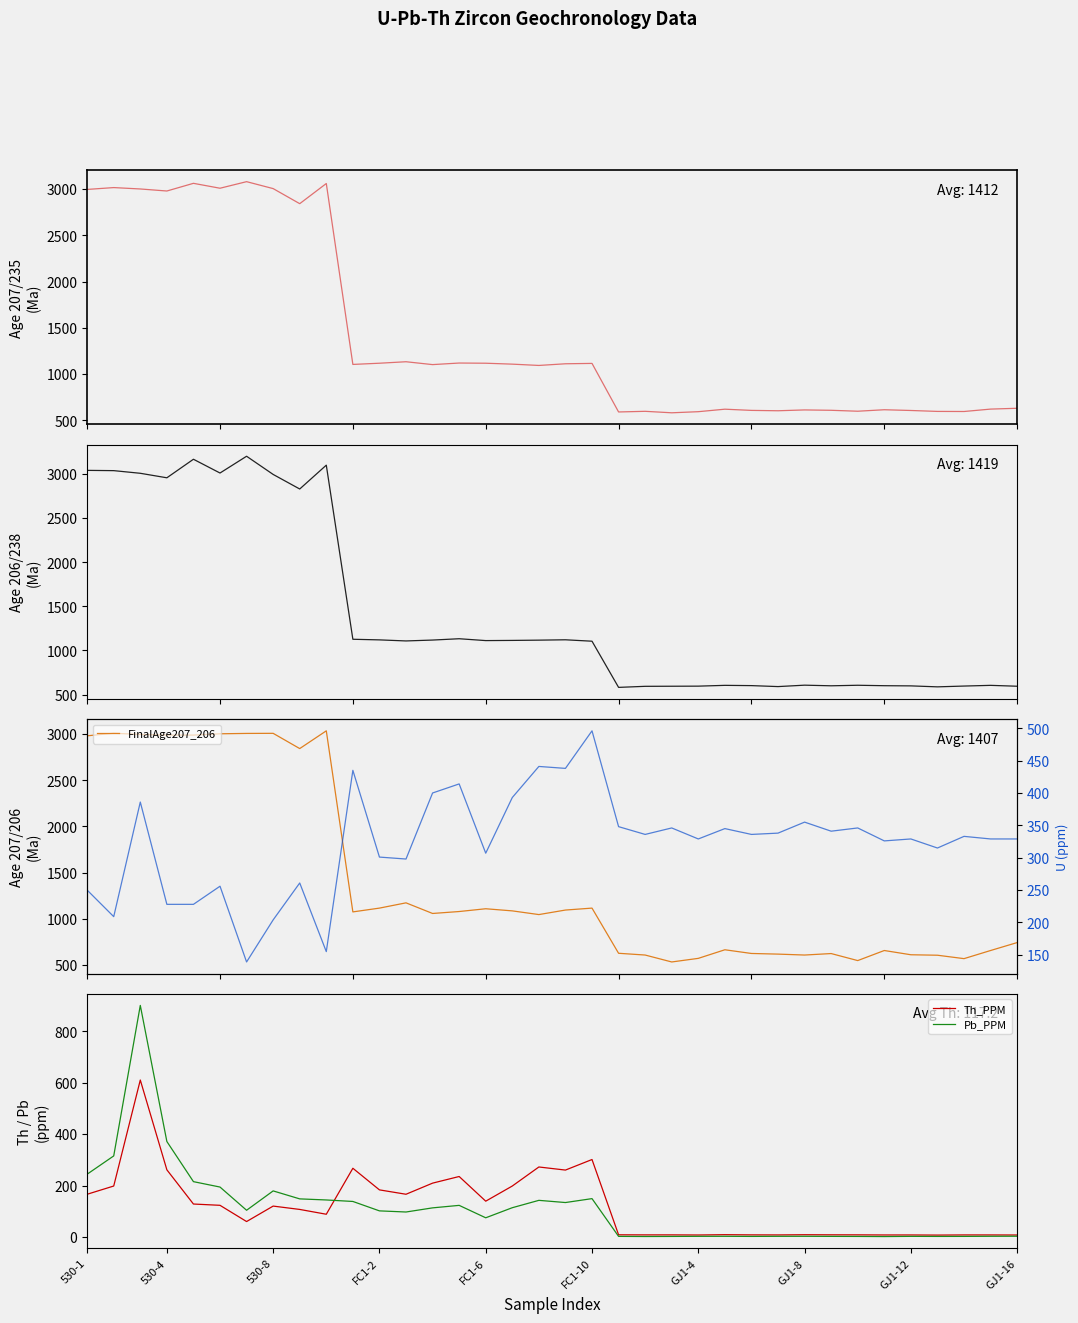

The value of Pb_PPM at FC1-6 is 74.5. True or false?

True